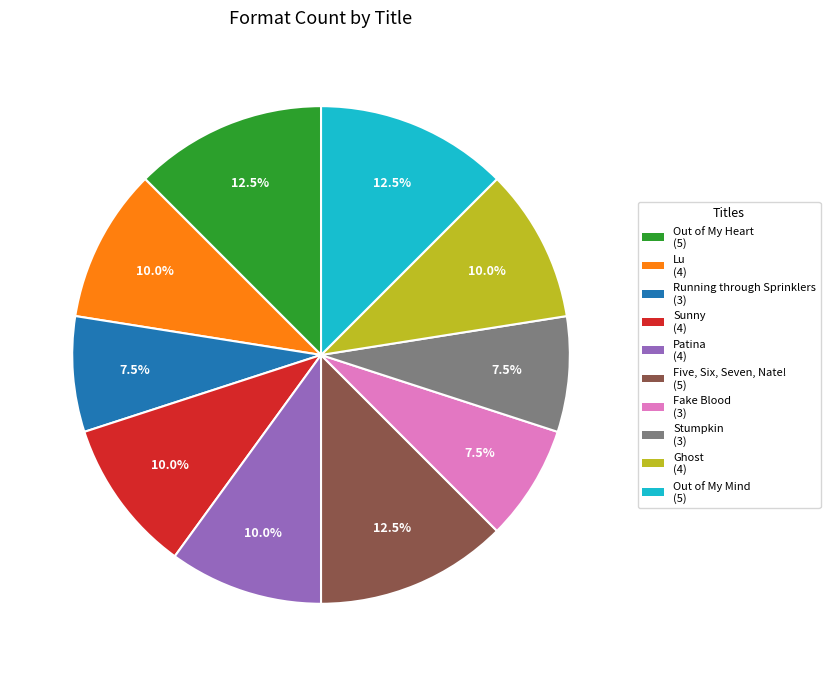

To the nearest percent, what is the average slice percentage?

10%